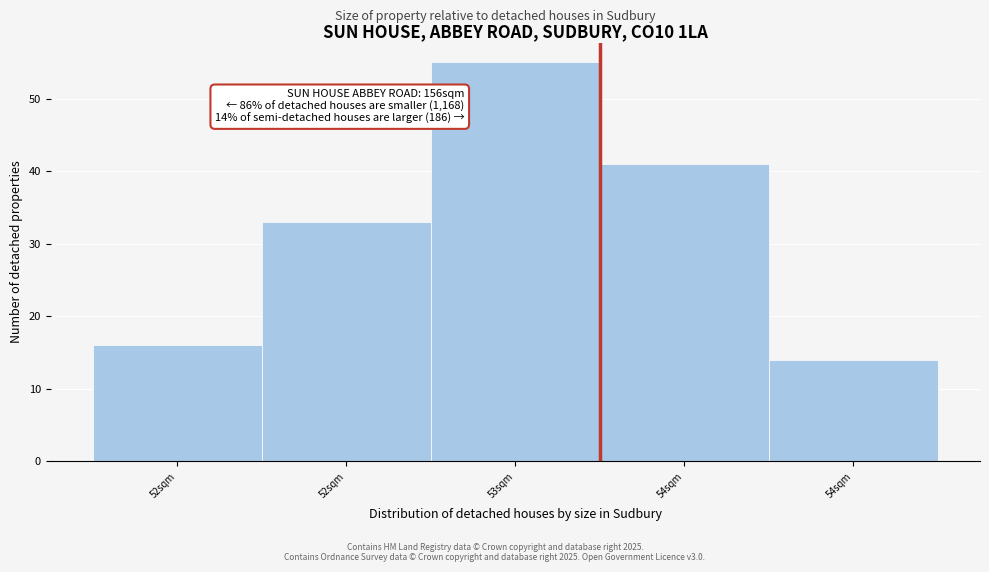

How many categories are shown in the chart?

5